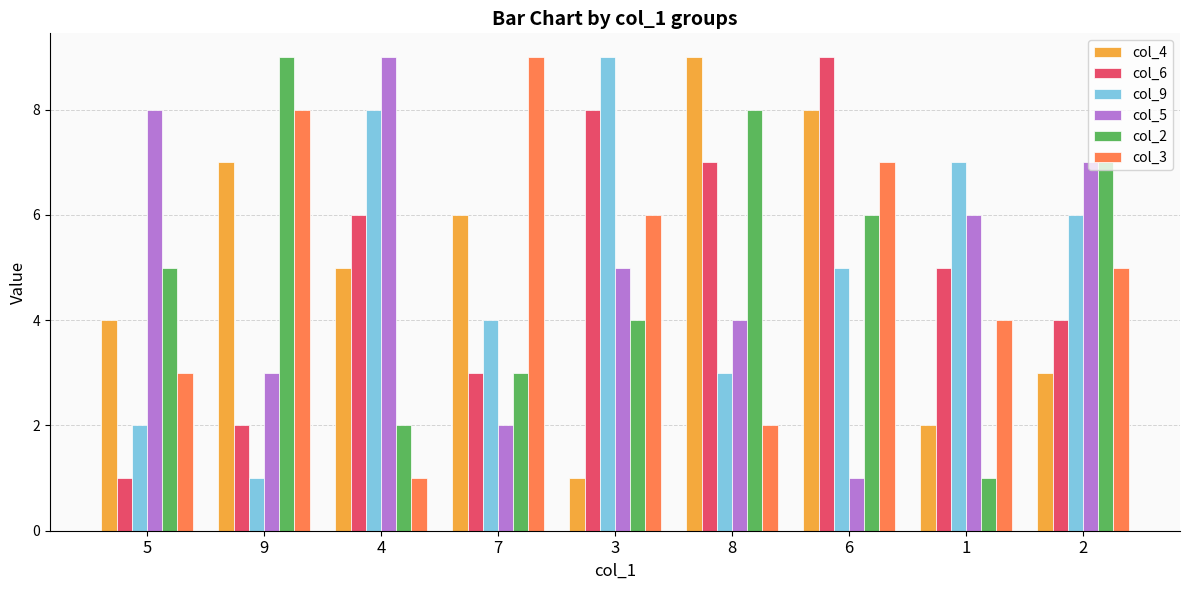

Is the value of col_9 at 5 greater than the value of col_2 at 9?

No